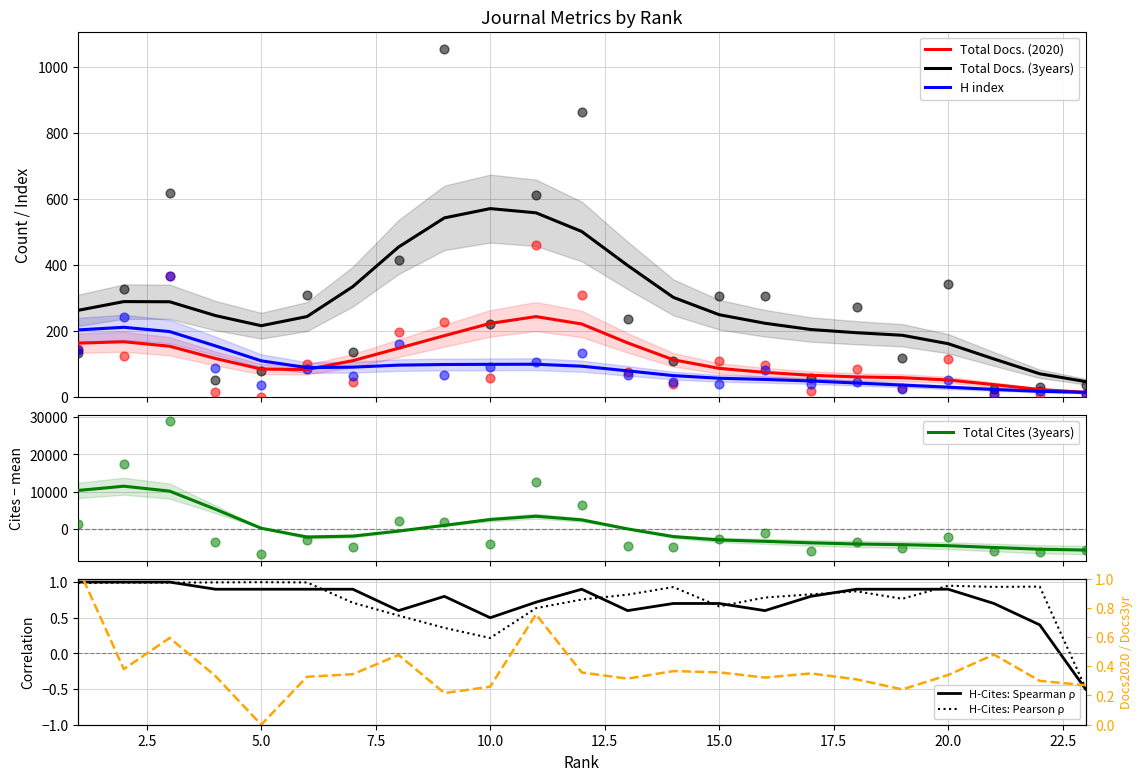

Which series reaches the maximum Y coordinate?

Total Cites (3years)